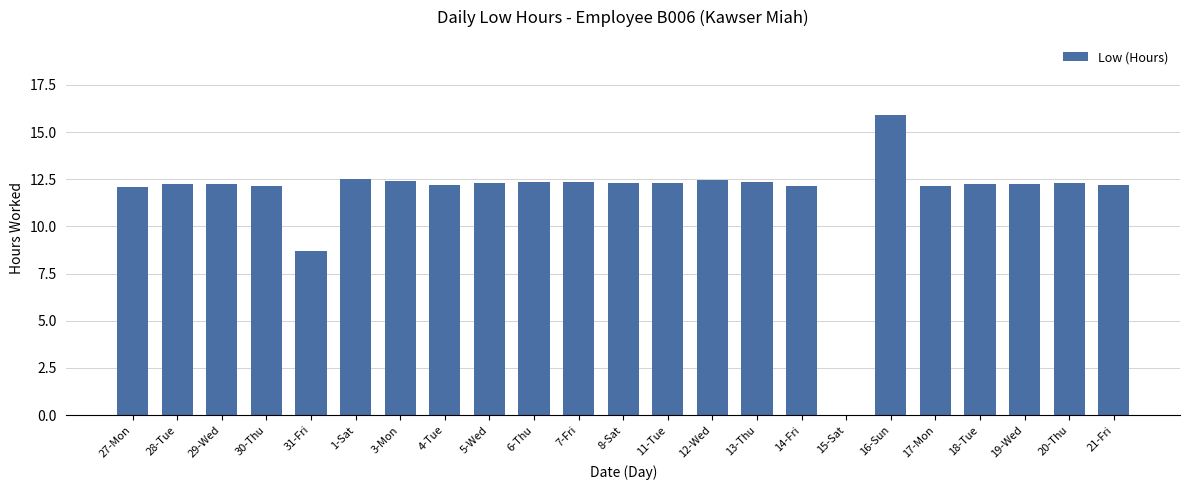

Is it true that the value at 31-Fri is 14.1?

False